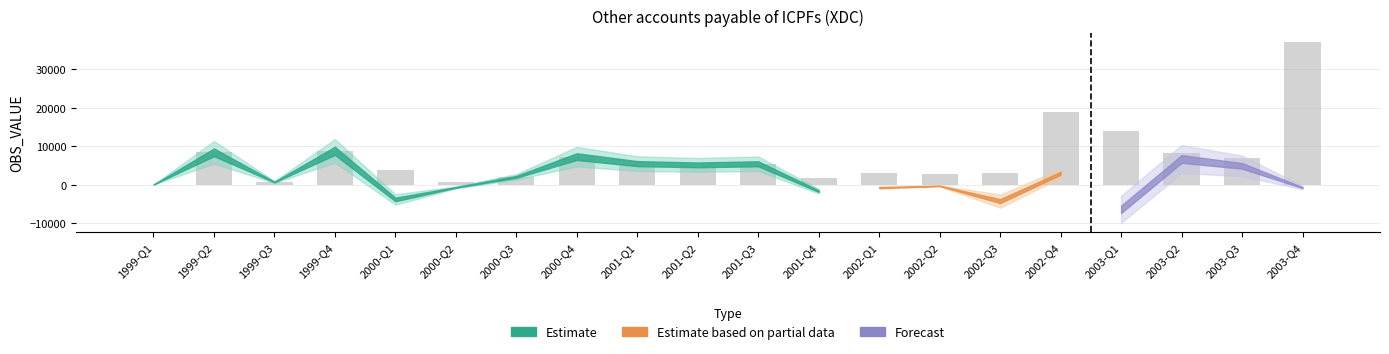

What is the ratio of the value at 2000-Q4 to the value at 2002-Q3?

2.4